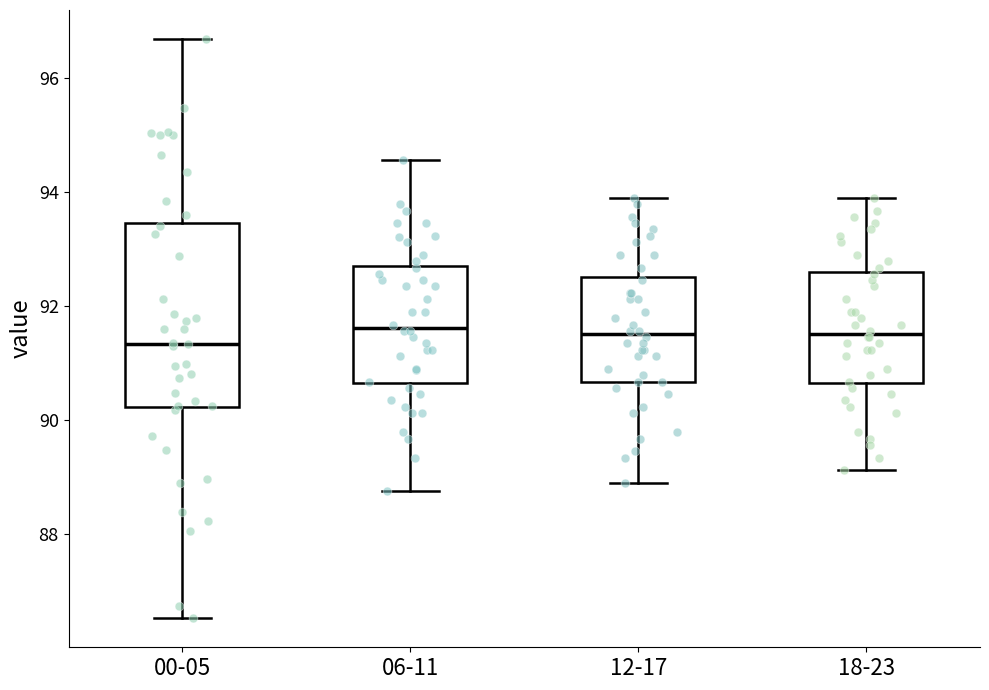

Reading left to right, transcribe this box plot: for each box, give where its median line is, the range the box spans, and where its two whiskers end, as read against the y-axis. The values are not printed on the chart, so give them approximately, as read against the axis.

00-05: median 91.4, box 90.2 to 93.4, whiskers 86.6 to 96.6
06-11: median 91.6, box 90.6 to 92.6, whiskers 88.8 to 94.6
12-17: median 91.6, box 90.6 to 92.6, whiskers 88.8 to 93.8
18-23: median 91.6, box 90.6 to 92.6, whiskers 89.2 to 93.8